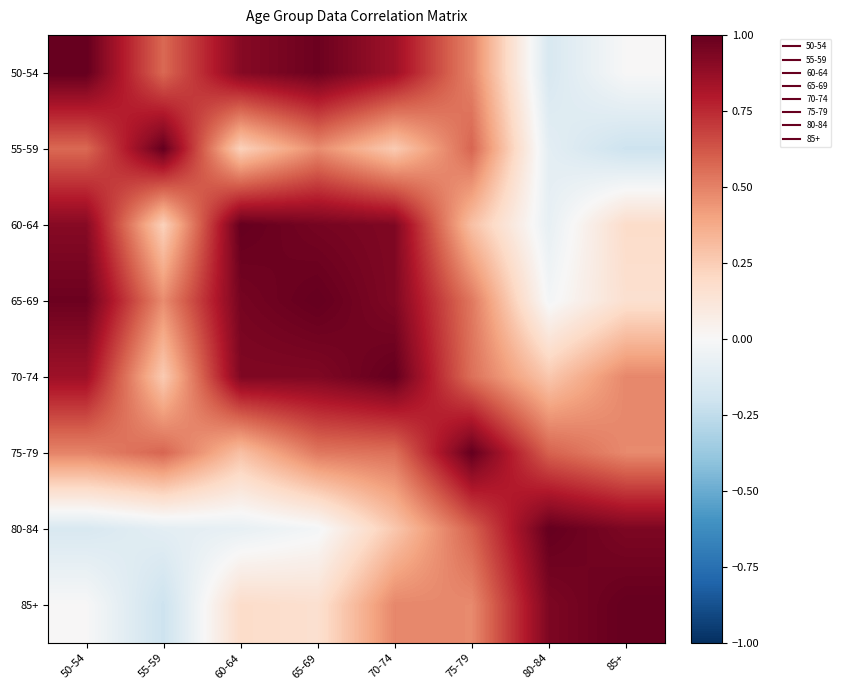

Reading right to left, list all the values displayed in this chart.

50-54: 85+=0.0	80-84=-0.2	75-79=0.5	70-74=0.9	65-69=1.0	60-64=0.9	55-59=0.6	50-54=1.0
55-59: 85+=-0.2	80-84=-0.1	75-79=0.6	70-74=0.3	65-69=0.5	60-64=0.2	55-59=1.0	50-54=0.6
60-64: 85+=0.2	80-84=-0.1	75-79=0.3	70-74=0.9	65-69=1.0	60-64=1.0	55-59=0.2	50-54=0.9
65-69: 85+=0.2	80-84=-0.0	75-79=0.5	70-74=0.9	65-69=1.0	60-64=1.0	55-59=0.5	50-54=1.0
70-74: 85+=0.5	80-84=0.3	75-79=0.6	70-74=1.0	65-69=0.9	60-64=0.9	55-59=0.3	50-54=0.9
75-79: 85+=0.5	80-84=0.6	75-79=1.0	70-74=0.6	65-69=0.5	60-64=0.3	55-59=0.6	50-54=0.5
80-84: 85+=0.9	80-84=1.0	75-79=0.6	70-74=0.3	65-69=-0.0	60-64=-0.1	55-59=-0.1	50-54=-0.2
85+: 85+=1.0	80-84=0.9	75-79=0.5	70-74=0.5	65-69=0.2	60-64=0.2	55-59=-0.2	50-54=0.0